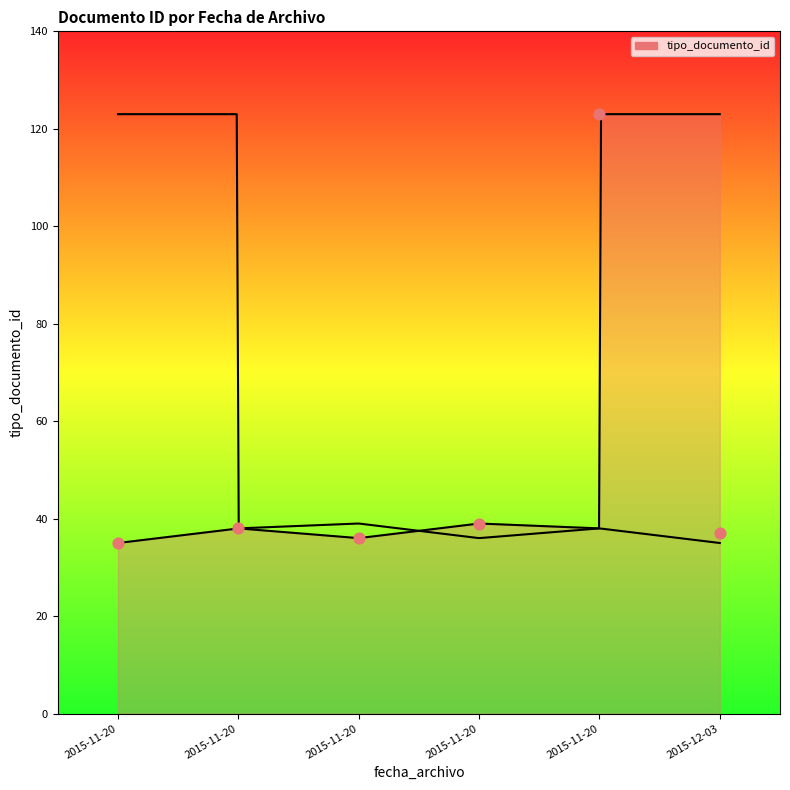

Approximately how many times larger is the value at 2015-11-20 compared to 2015-11-20?

1.1